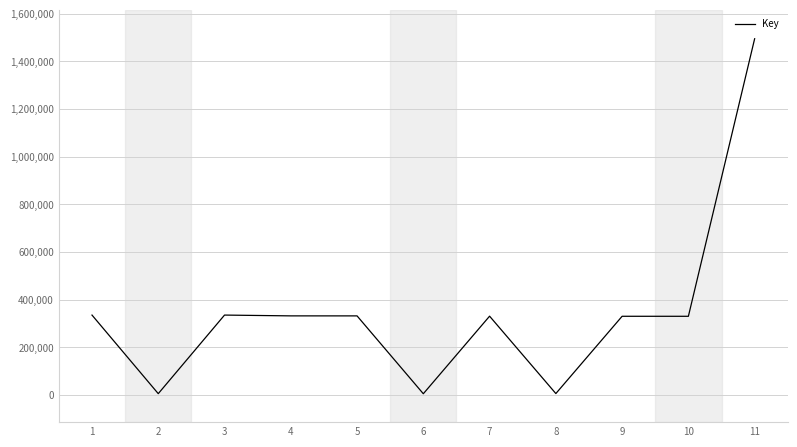

How many lines are shown in the chart?

1